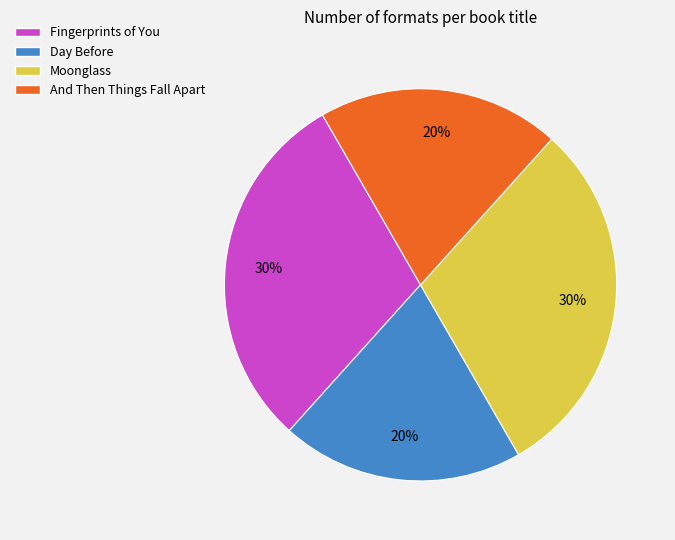

To the nearest percent, what is the difference between the largest and smallest slice percentages?

10%